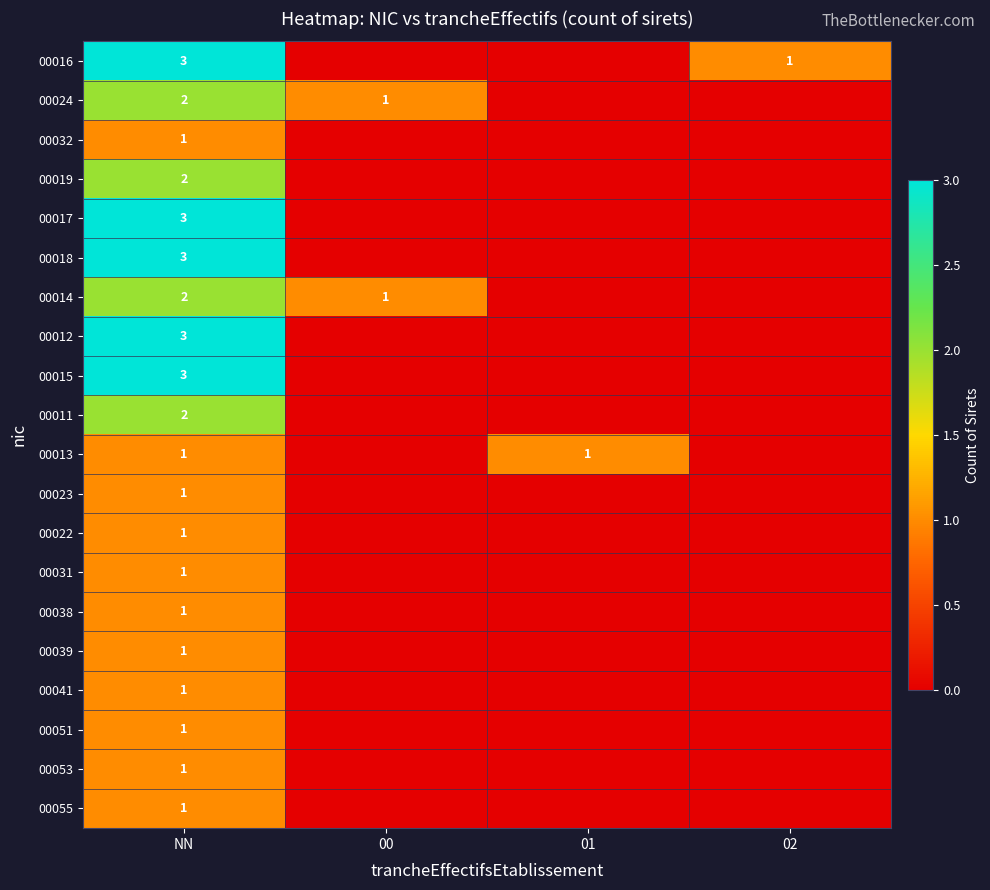

What is the total value across all series at NN?

34